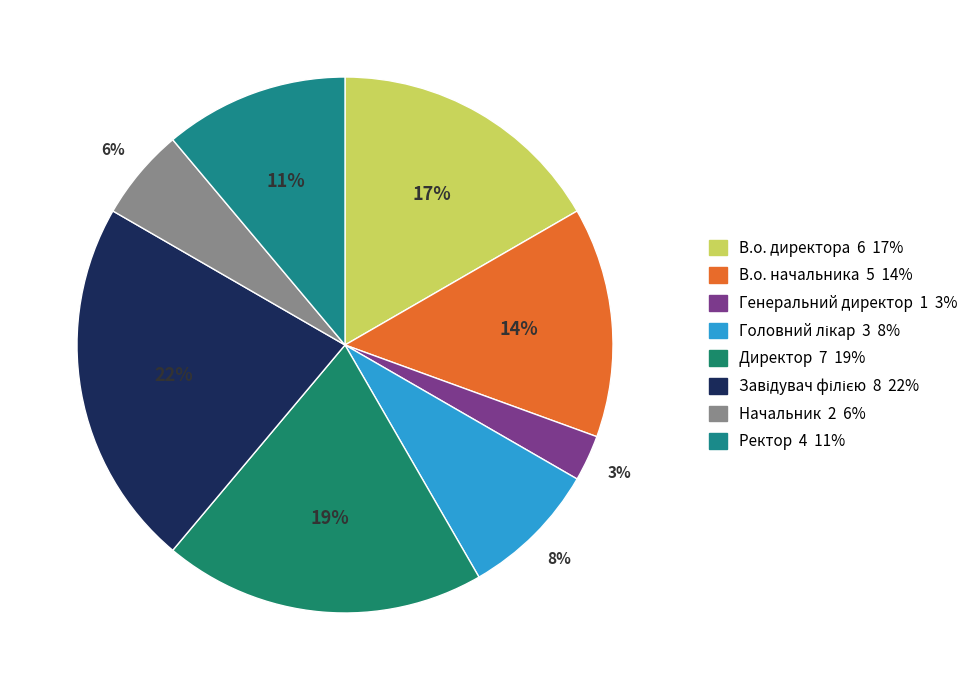

How many segments does this pie chart have?

8